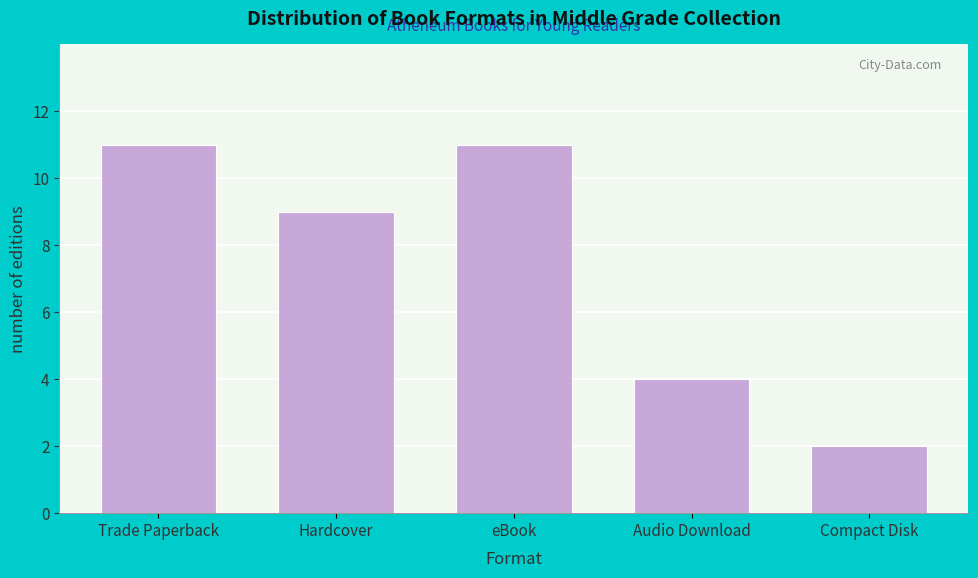

Reading right to left, what are all the values shown in this chart?

2	4	11	9	11